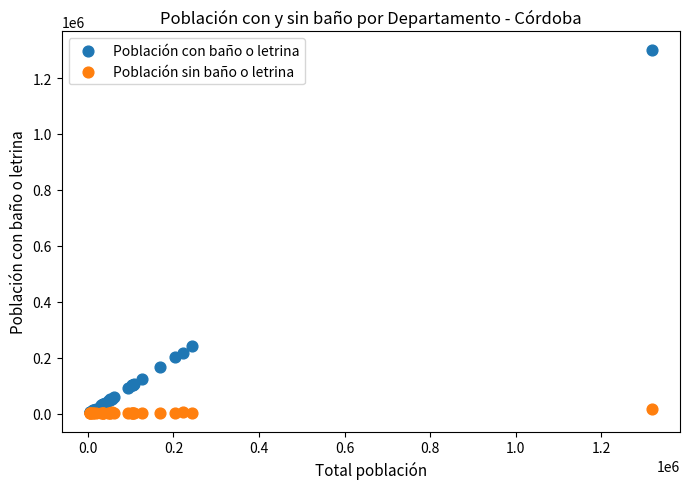

Across all series, what Y value is closest to 650981?

240179